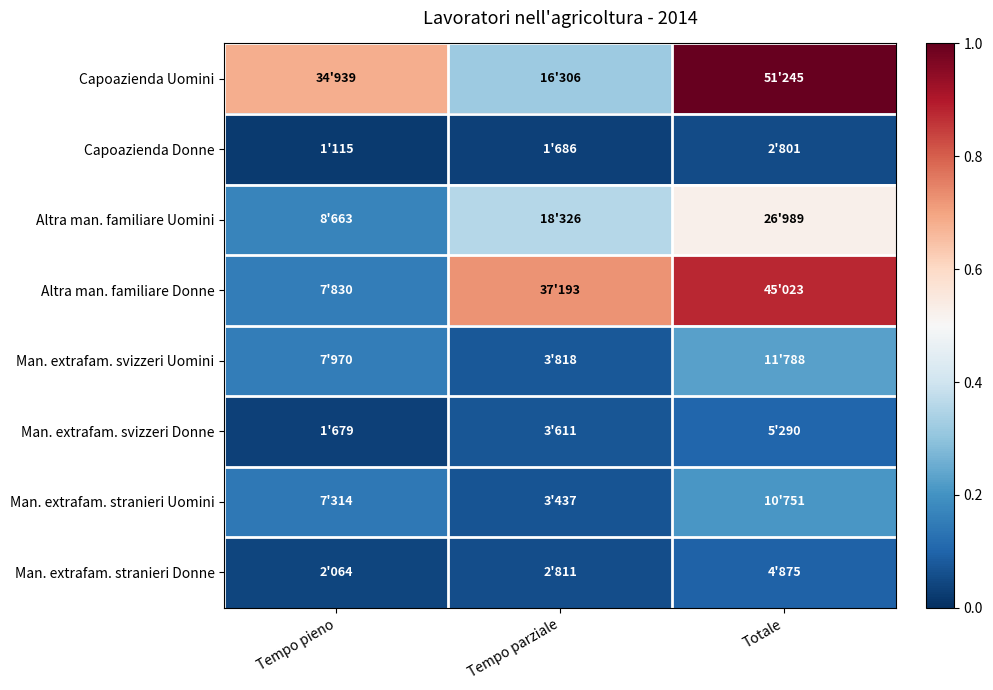

Which has a higher value, Totale or Tempo pieno?

Totale